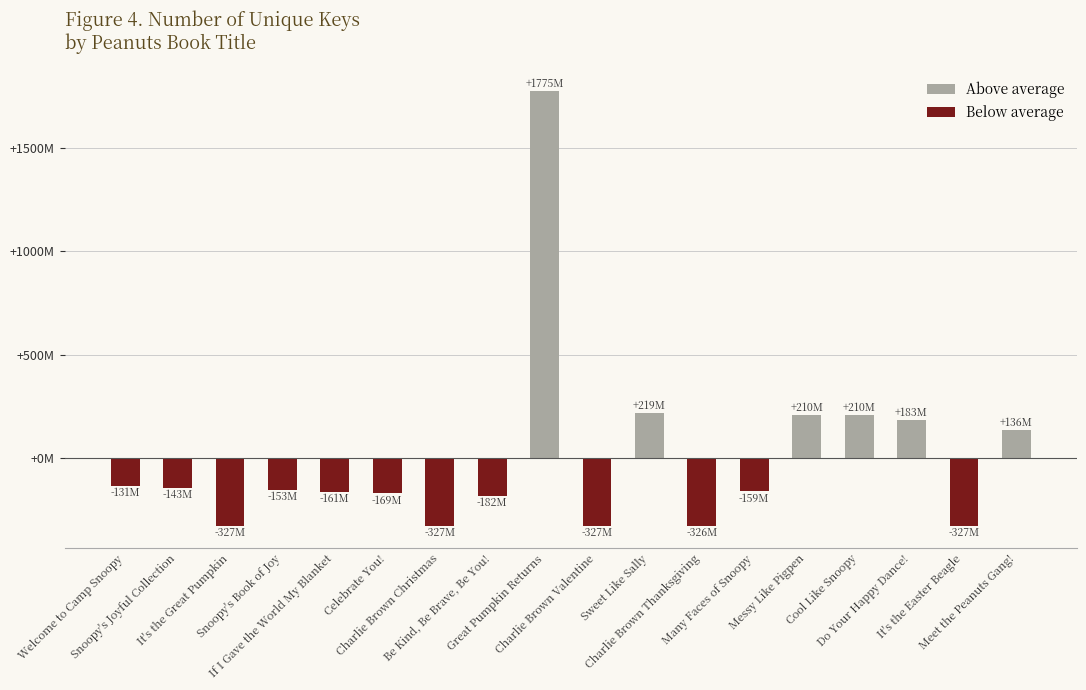

List the labels in order of value, largest first.

Great Pumpkin Returns, Sweet Like Sally, Messy Like Pigpen, Cool Like Snoopy, Do Your Happy Dance!, Meet the Peanuts Gang!, Welcome to Camp Snoopy, Snoopy's Joyful Collection, Snoopy's Book of Joy, Many Faces of Snoopy, If I Gave the World My Blanket, Celebrate You!, Be Kind, Be Brave, Be You!, Charlie Brown Thanksgiving, It's the Easter Beagle, Charlie Brown Valentine, Charlie Brown Christmas, It's the Great Pumpkin